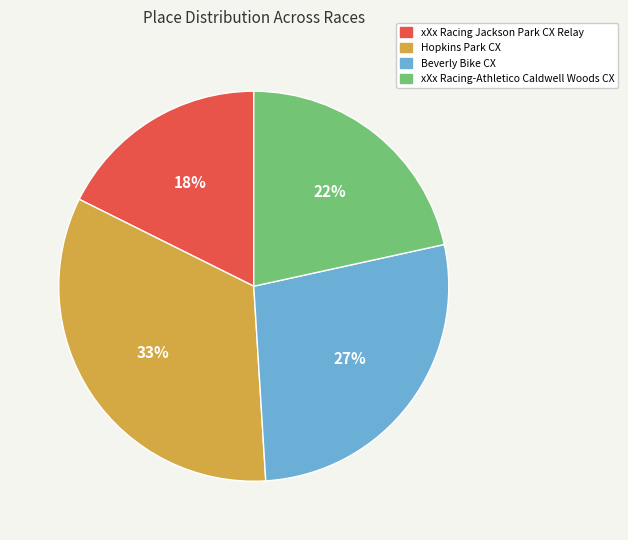

Rank the categories by value from highest to lowest.

Hopkins Park CX, Beverly Bike CX, xXx Racing-Athletico Caldwell Woods CX, xXx Racing Jackson Park CX Relay